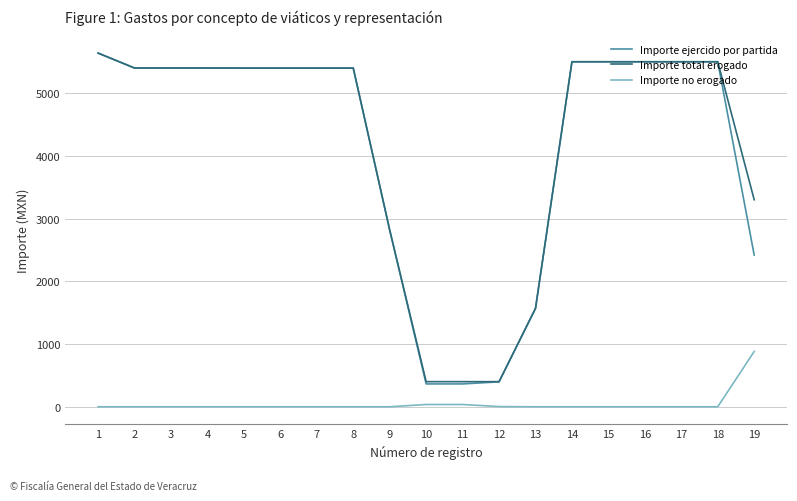

True or false: Importe no erogado and Importe ejercido por partida intersect in this chart.

False